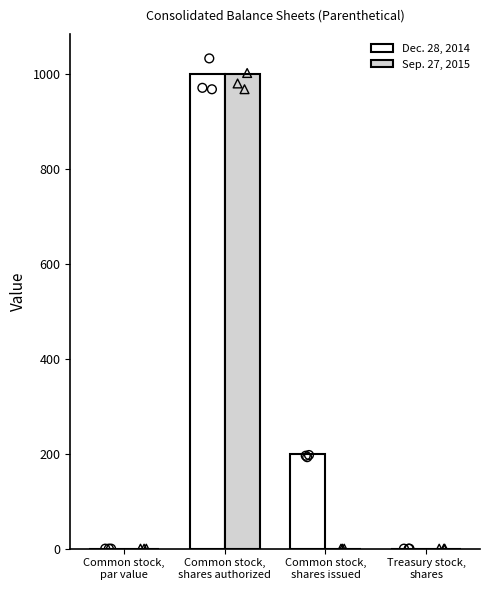

Which series has the widest spread of Y values?

Dec. 28, 2014